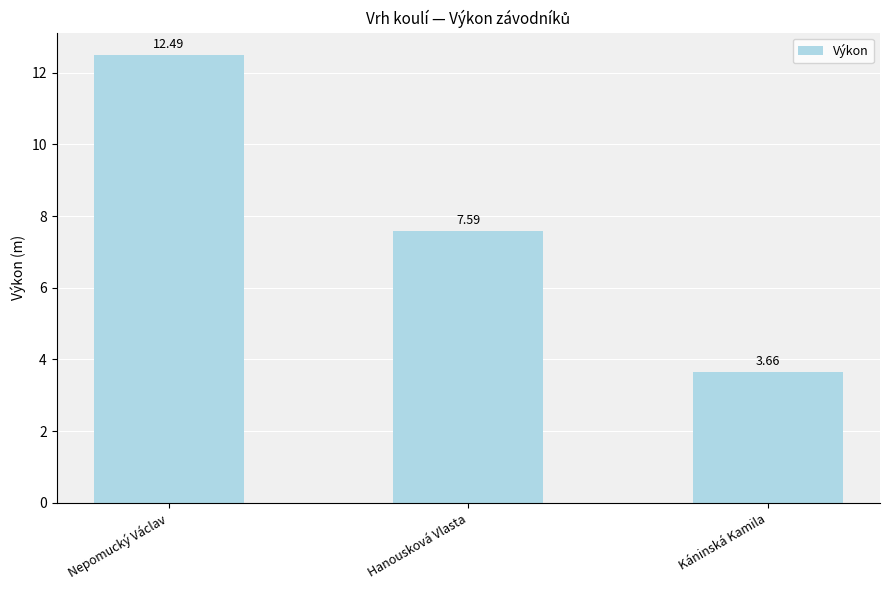

Approximately how many times larger is the value at Káninská Kamila compared to Nepomucký Václav?

0.3